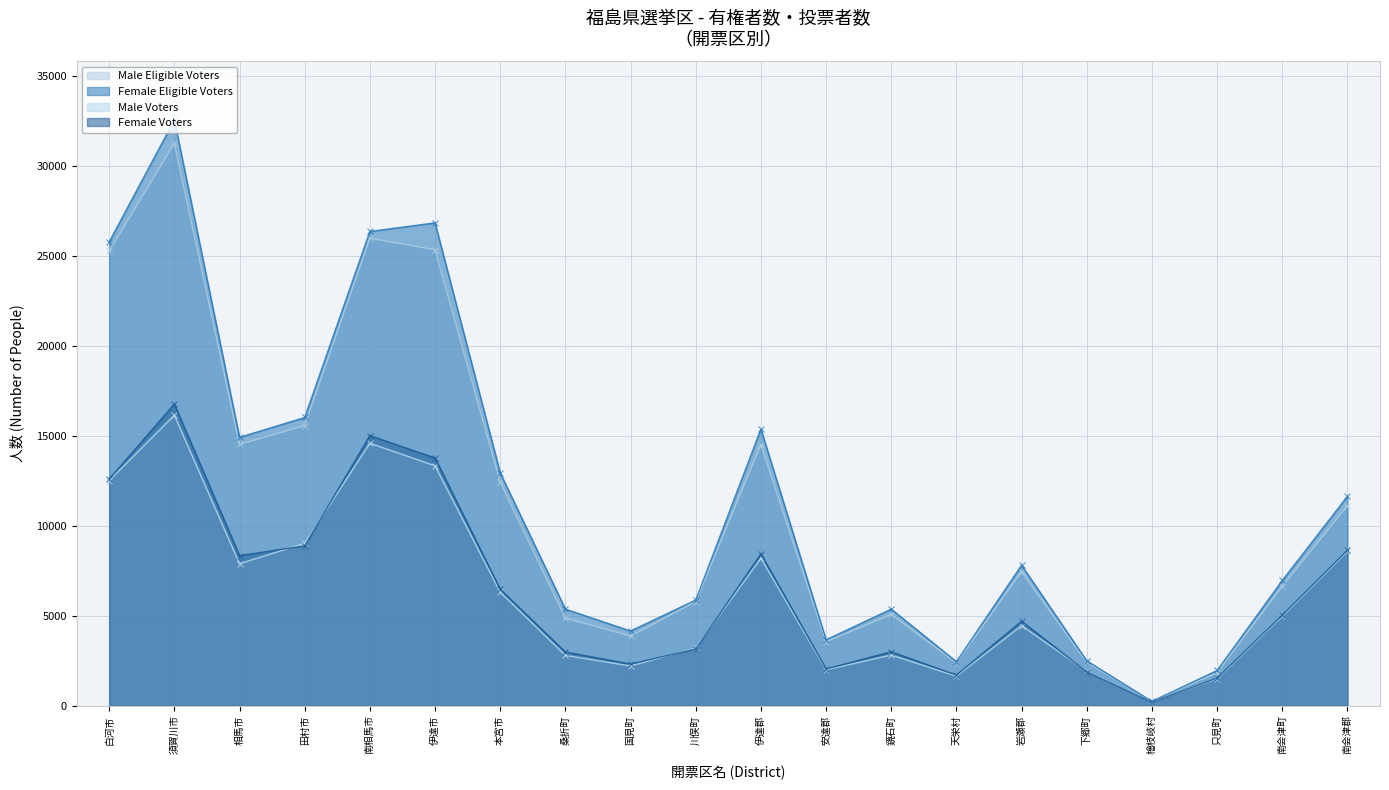

Rank the categories by Male Voters value from lowest to highest.

檜枝岐村, 只見町, 天栄村, 下郷町, 安達郡, 国見町, 桑折町, 鏡石町, 川俣町, 岩瀬郡, 南会津町, 本宮市, 相馬市, 伊達郡, 南会津郡, 田村市, 白河市, 伊達市, 南相馬市, 須賀川市